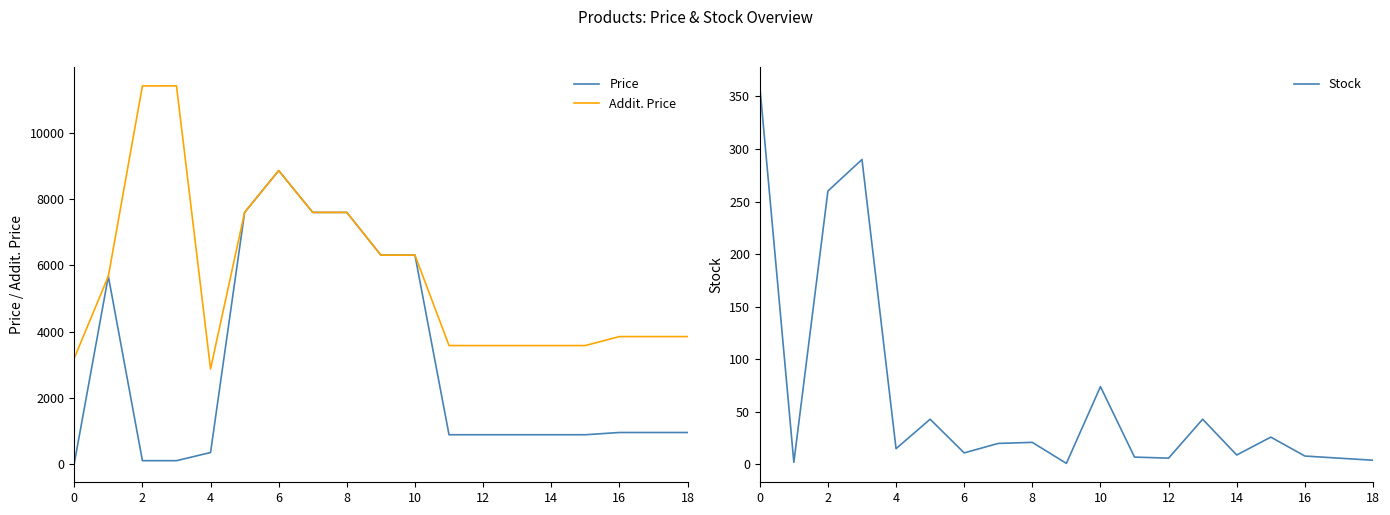

What is the lowest value of the Addit. Price series?

2878.8